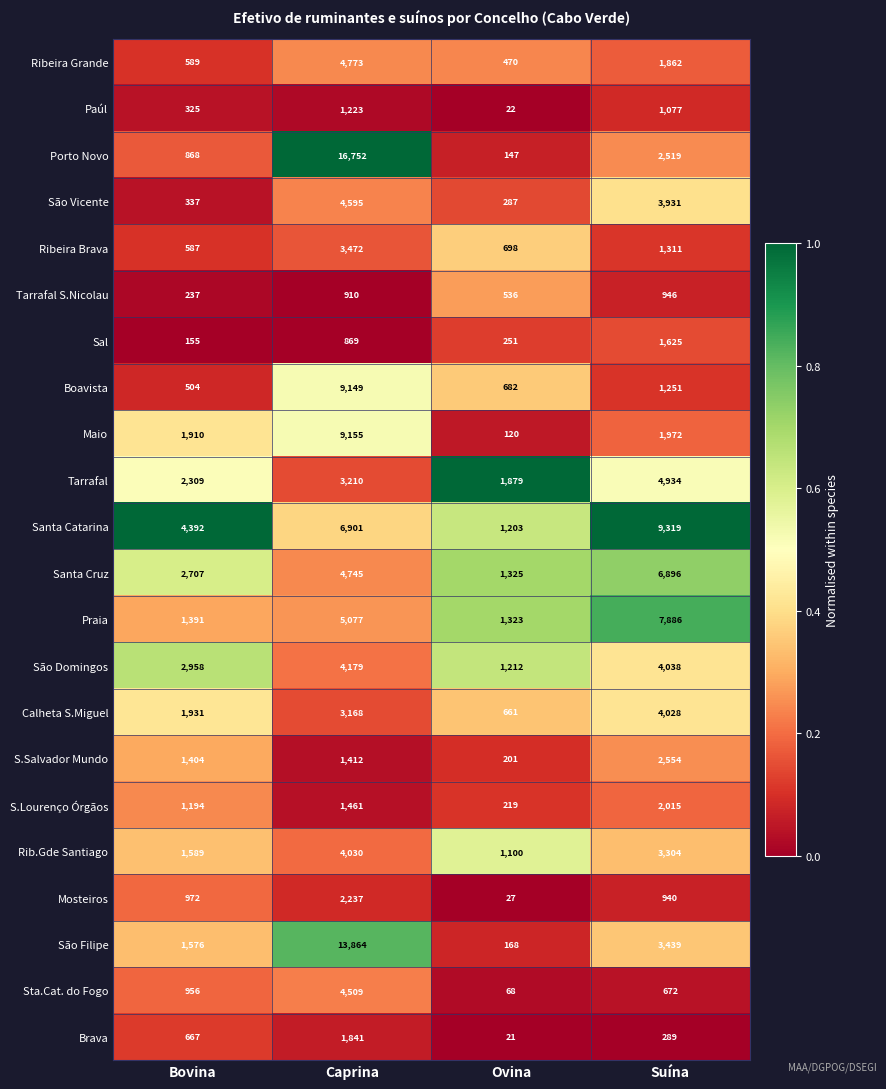

What is the difference between the second highest and second lowest values in the Rib.Gde Santiago series?

1715